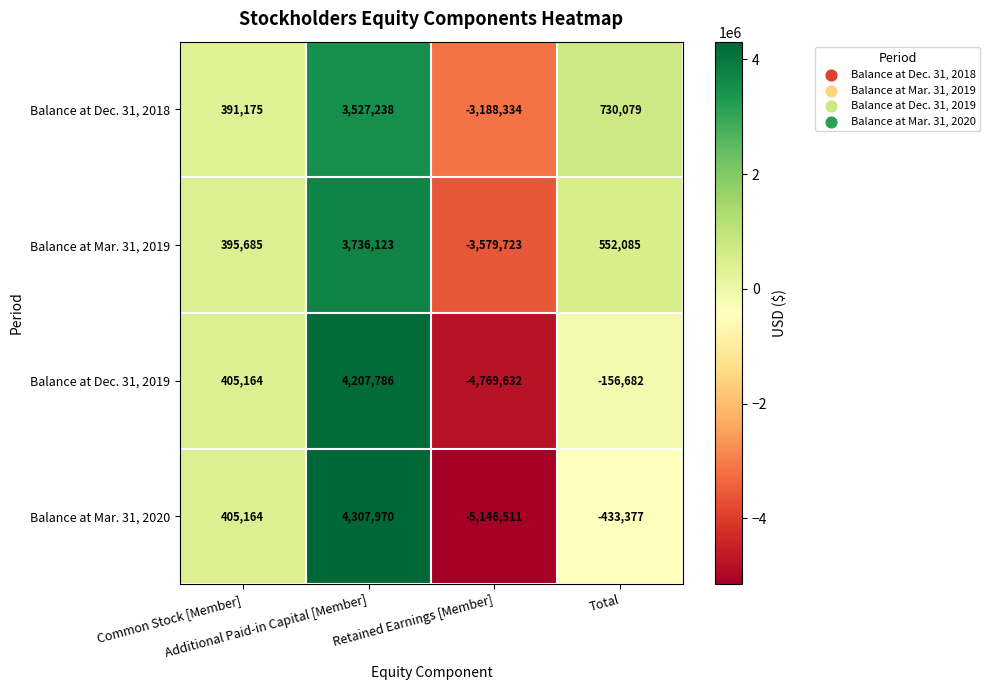

Which series has the largest total across all categories?

Balance at Dec. 31, 2018